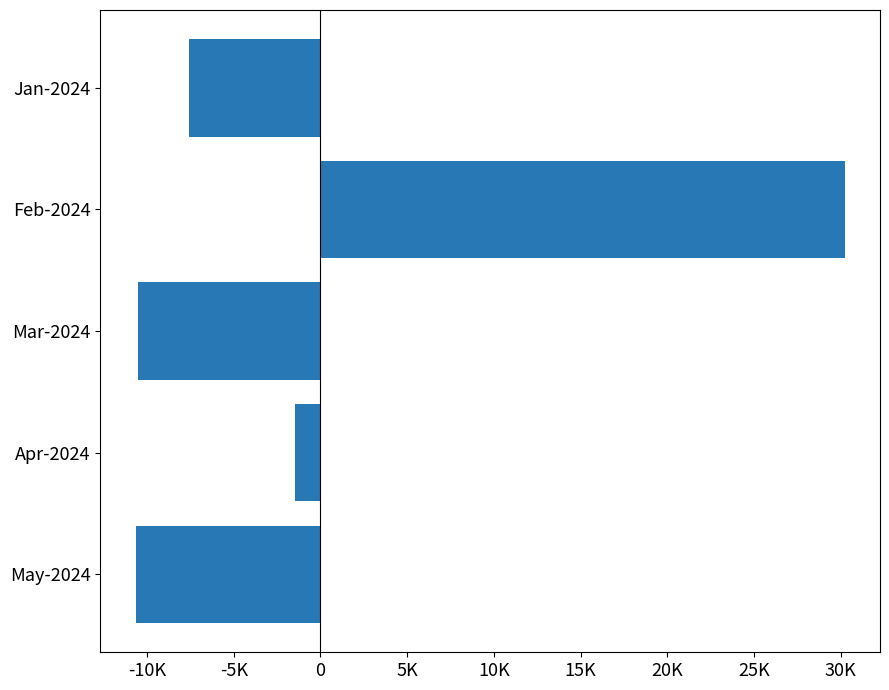

Are the bars horizontal?

Yes